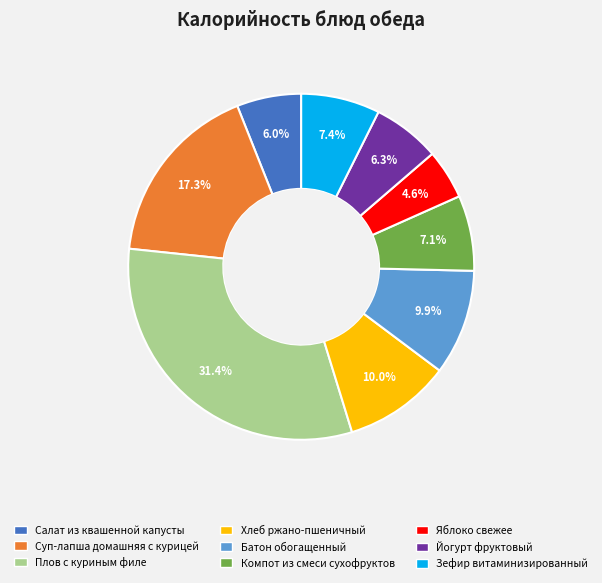

Which slice is the smallest?

Яблоко свежее